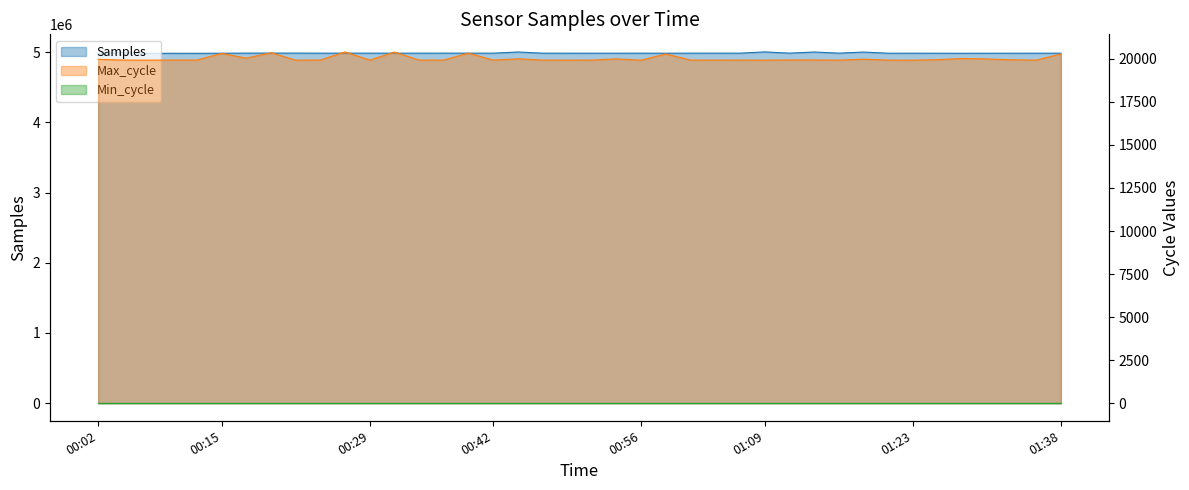

What is the sum of all Samples values?

199421115